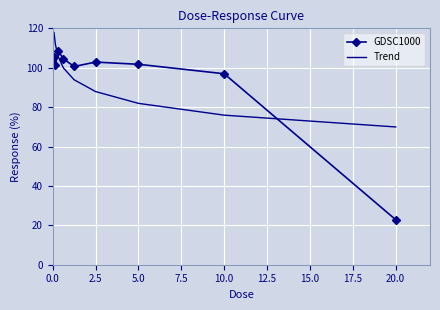

Rank the series by their maximum value, from lowest to highest.

GDSC1000, Trend